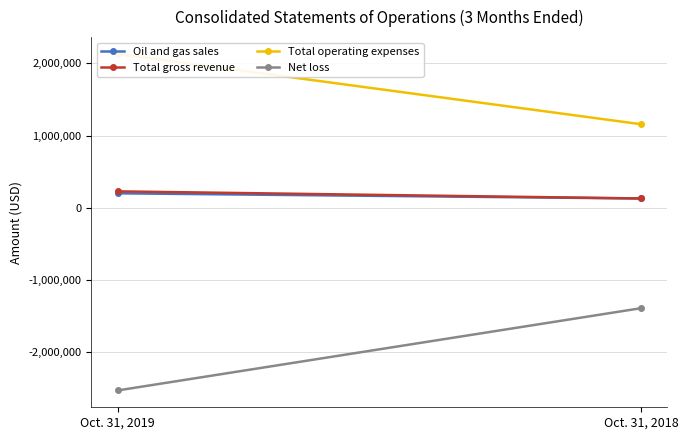

Reading left to right, list all the values displayed in this chart.

Oil and gas sales: 201741	130025
Total gross revenue: 228643	130025
Total operating expenses: 2130000	1157287
Net loss: -2525974	-1387842